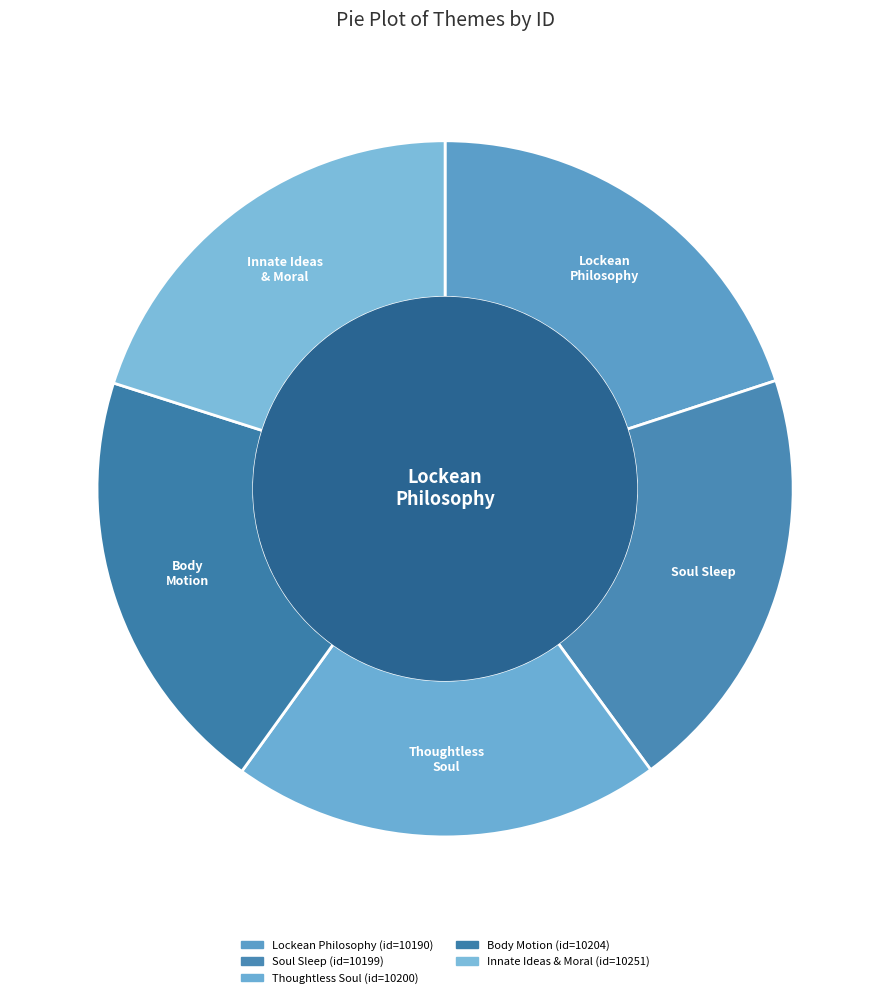

Count the number of slices in the pie.

5